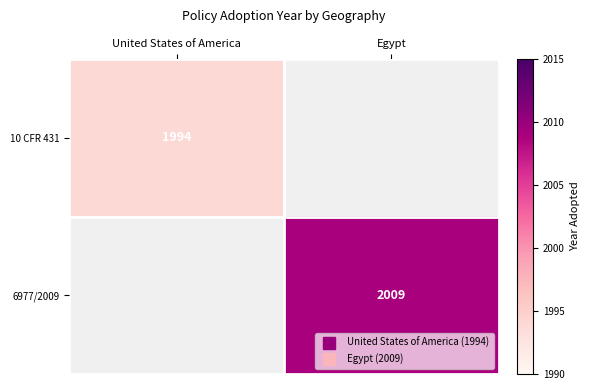

Which category has the highest value in the 10 CFR 431 series?

United States of America